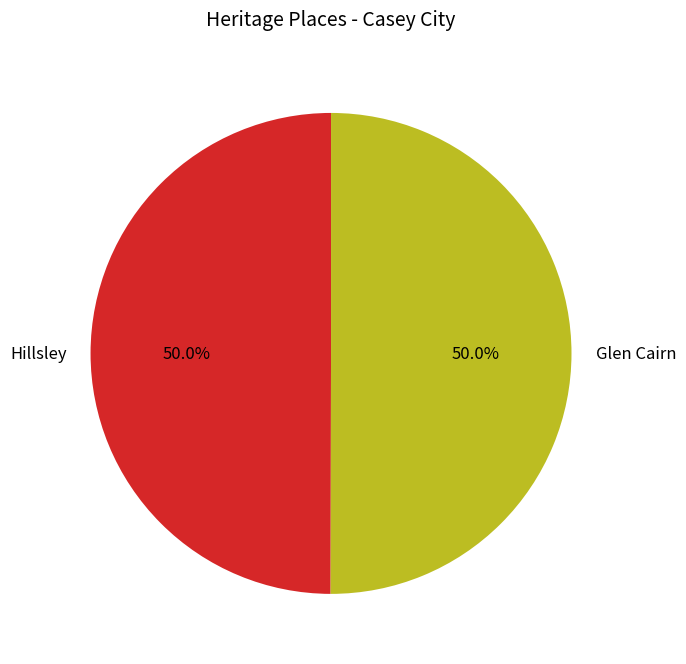

What is the total percentage of Glen Cairn and Hillsley?

100.0%